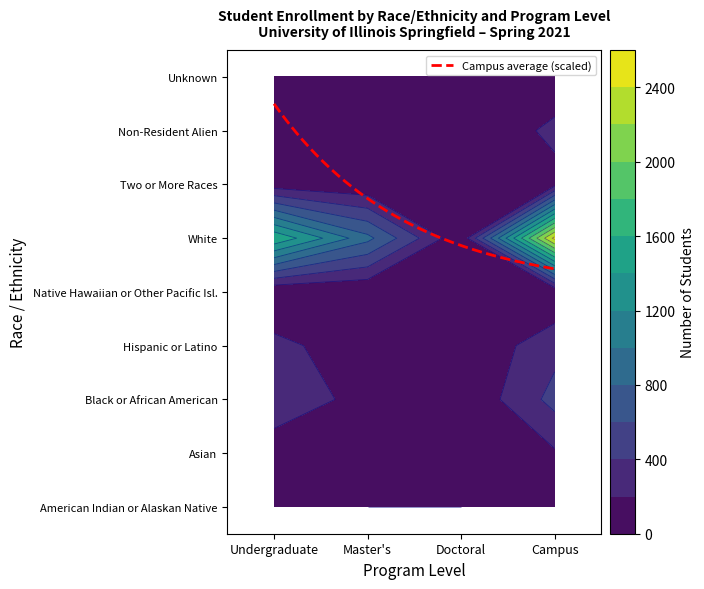

Is the value of Unknown at Undergraduate greater than the value of Black or African American at Master's?

No